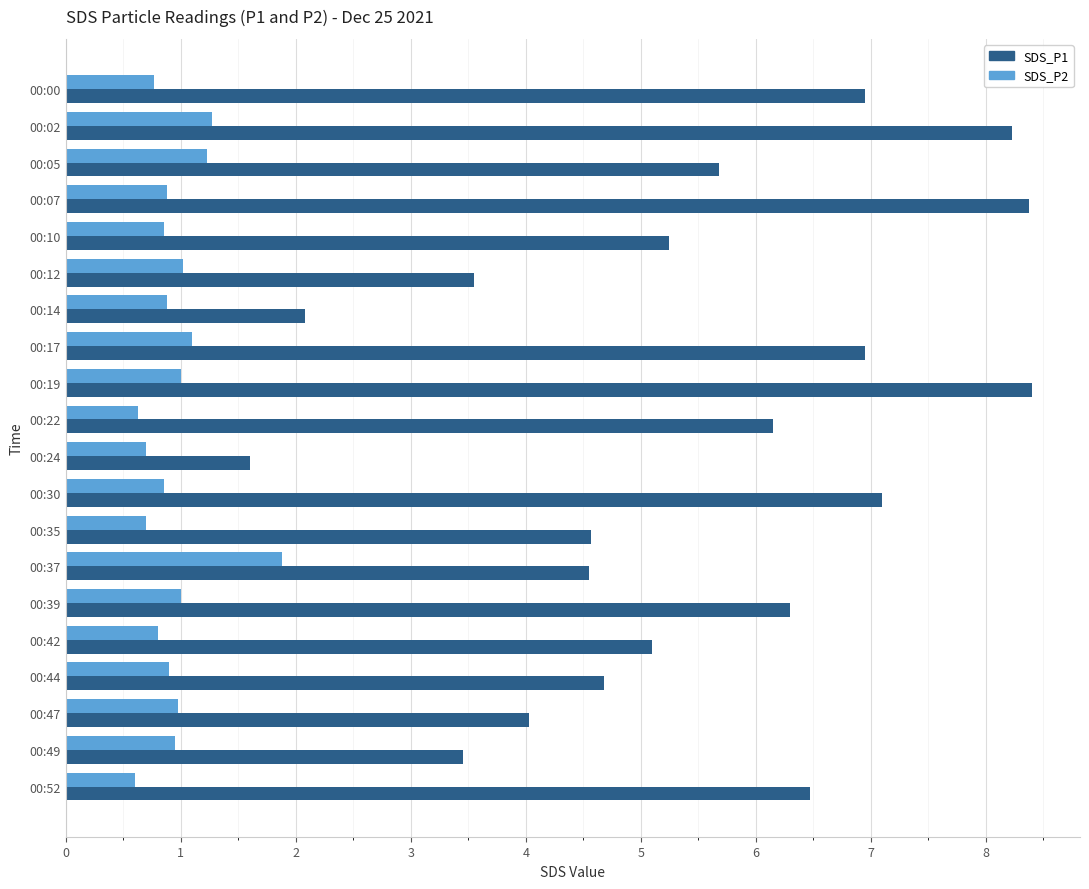

Which series has the widest spread of values?

SDS_P1